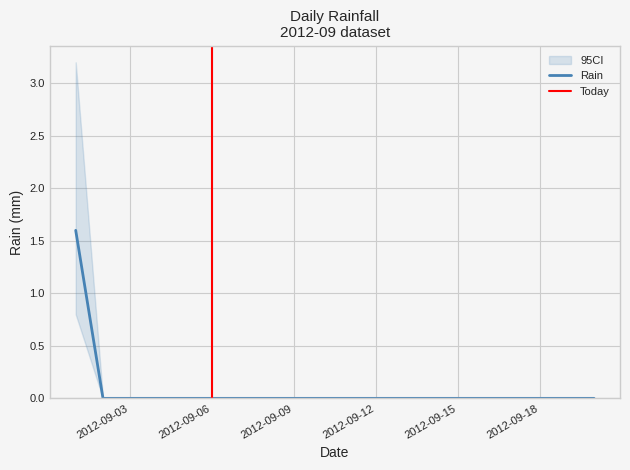

Reading left to right, list all the values displayed in this chart.

1.6	0.0	0.0	0.0	0.0	0.0	0.0	0.0	0.0	0.0	0.0	0.0	0.0	0.0	0.0	0.0	0.0	0.0	0.0	0.0